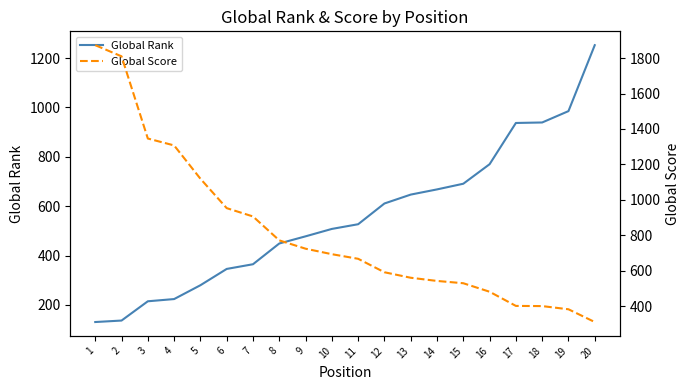

Does the chart display data point markers on the line(s)?

No